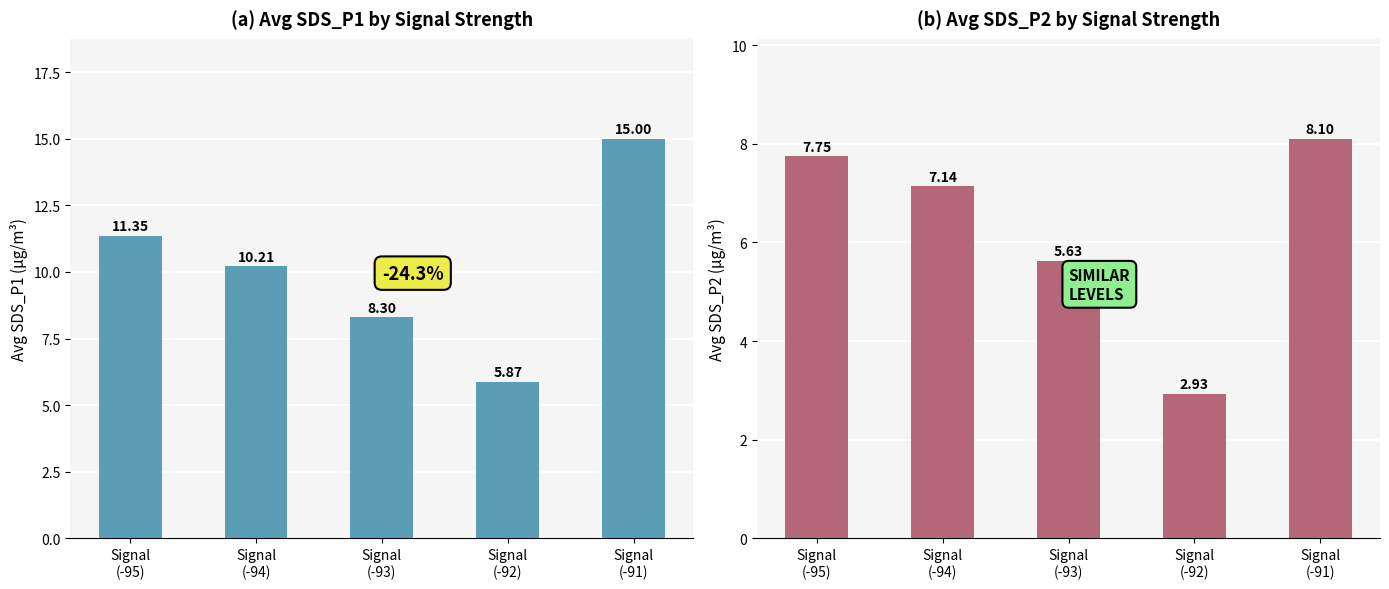

At which label is Avg SDS_P1 closest to 10?

Signal
(-94)